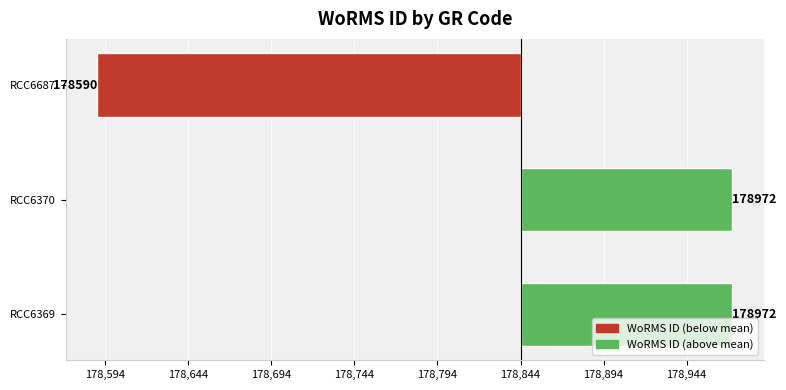

Count the number of values greater than 127.

2